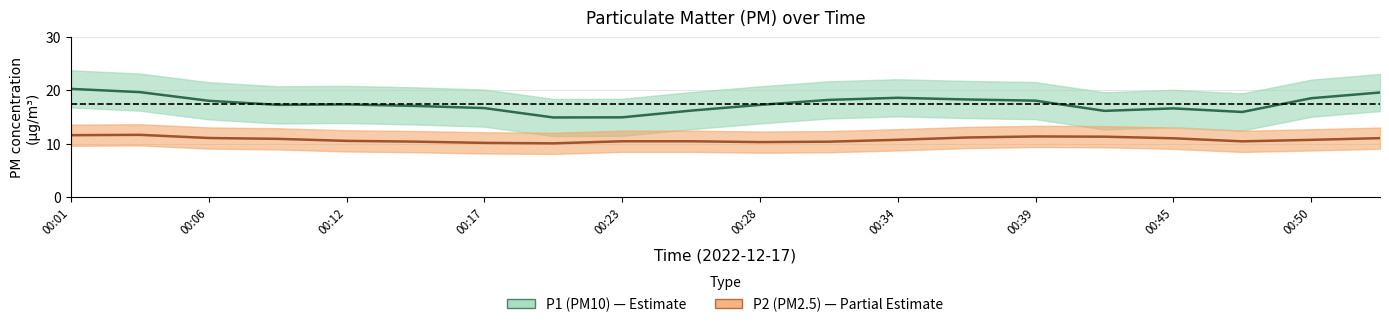

True or false: P2 and P1 cross at least once.

False